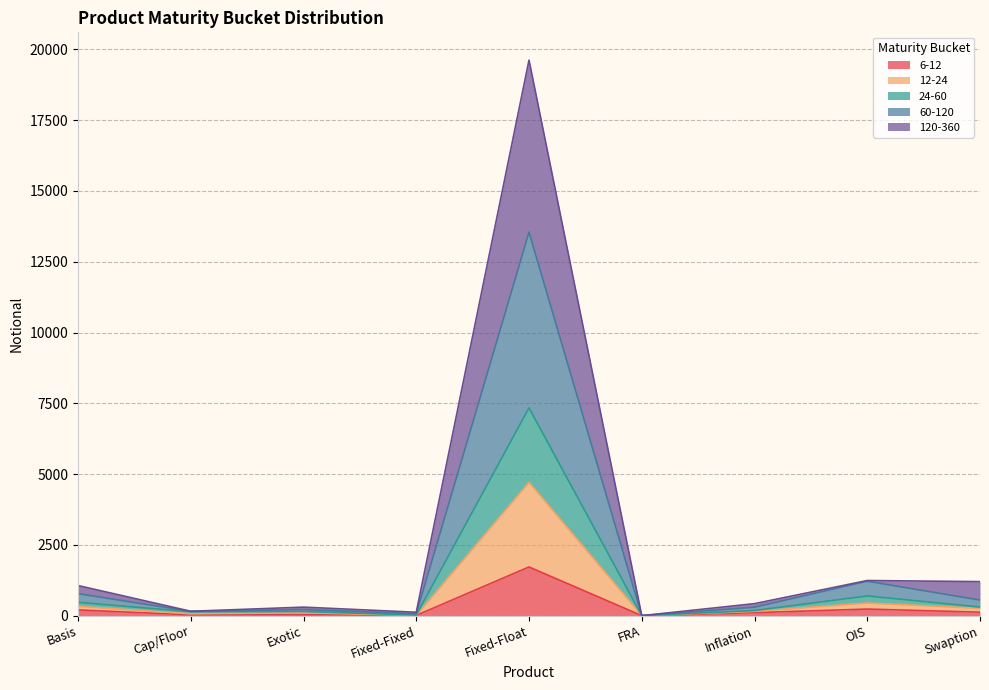

Rank the series at Fixed-Fixed from lowest to highest value.

6-12, 60-120, 24-60, 12-24, 120-360